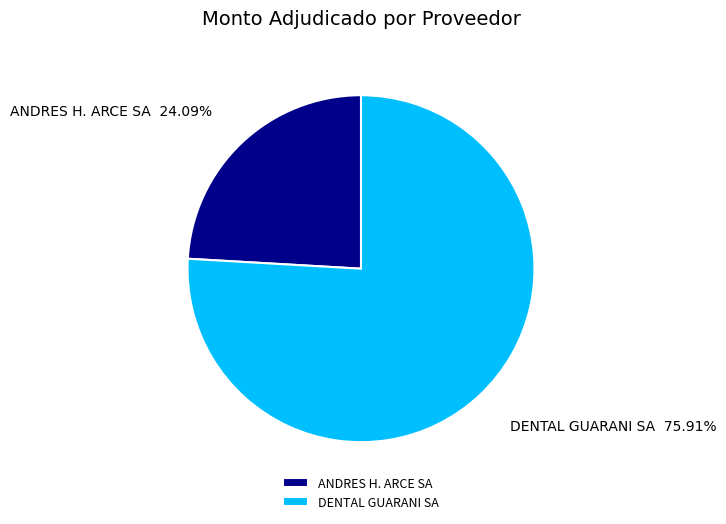

Which has a higher value, ANDRES H. ARCE SA or DENTAL GUARANI SA?

DENTAL GUARANI SA